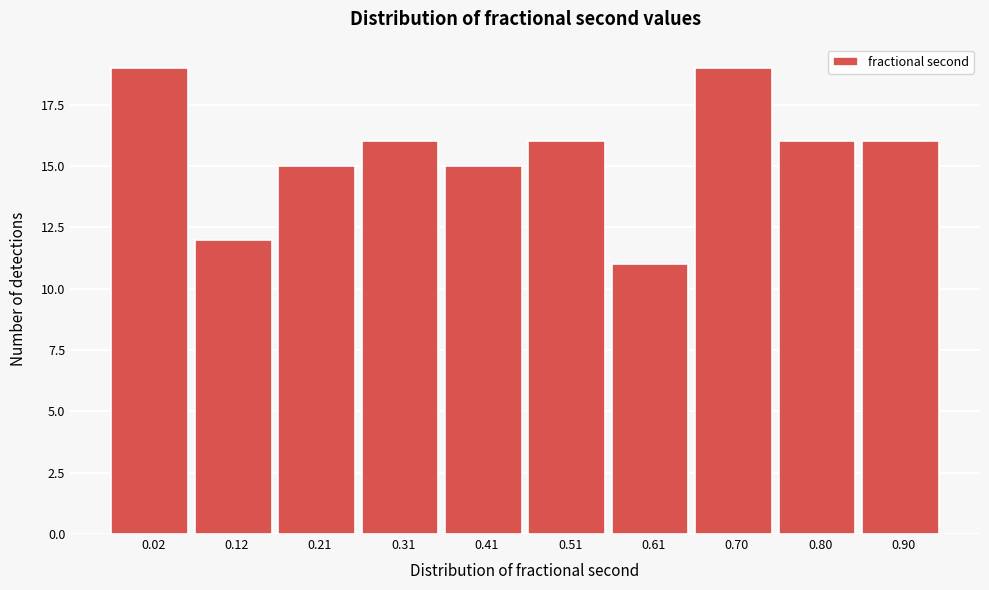

Reading right to left, extract all data points from this chart.

0.90=16	0.80=16	0.70=19	0.61=11	0.51=16	0.41=15	0.31=16	0.21=15	0.12=12	0.02=19